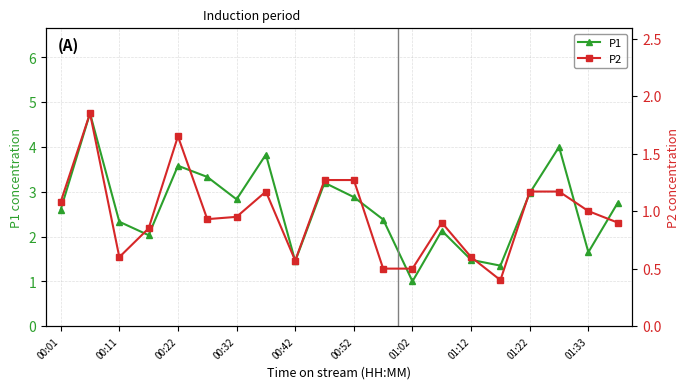

What is the sum of the P1 values at 00:32 and 00:42?

4.3